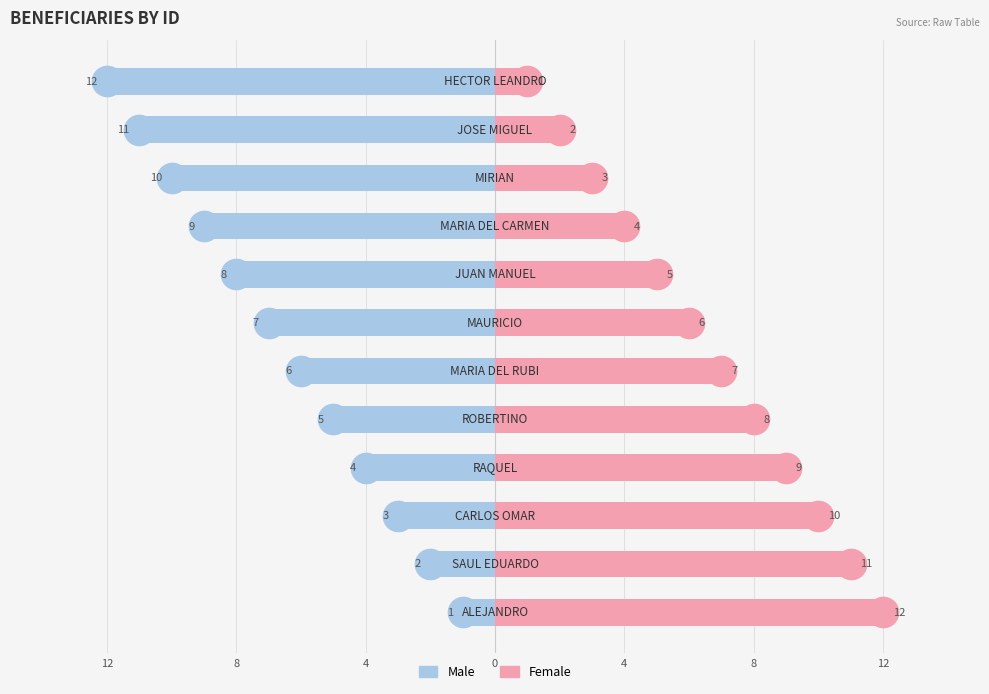

Rank the series by their average value, from lowest to highest.

Male, Female